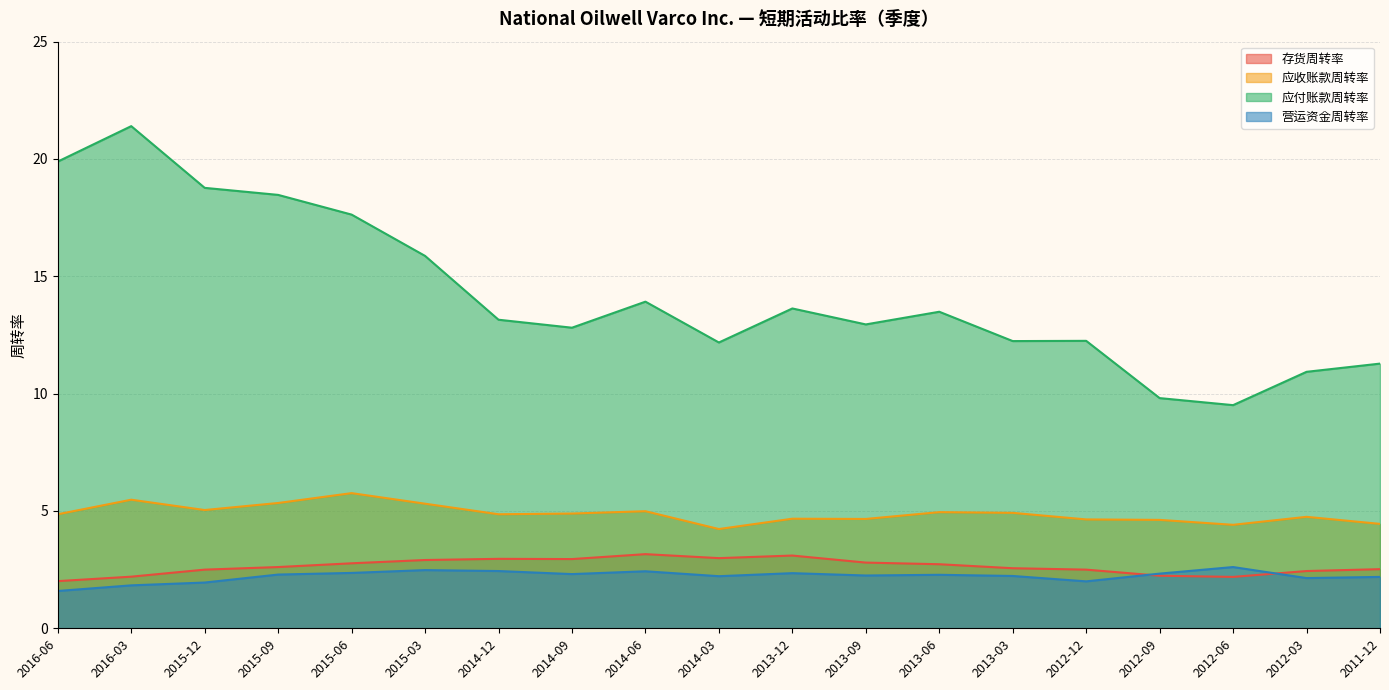

What is the label of the 19th point from the right?

2016-06